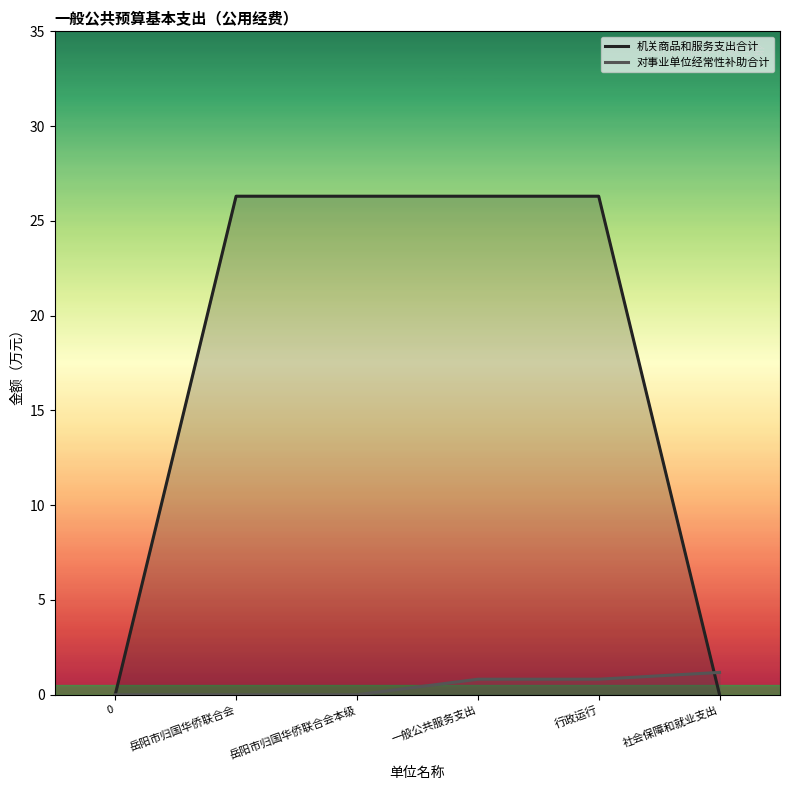

How many distinct data groups are displayed?

2